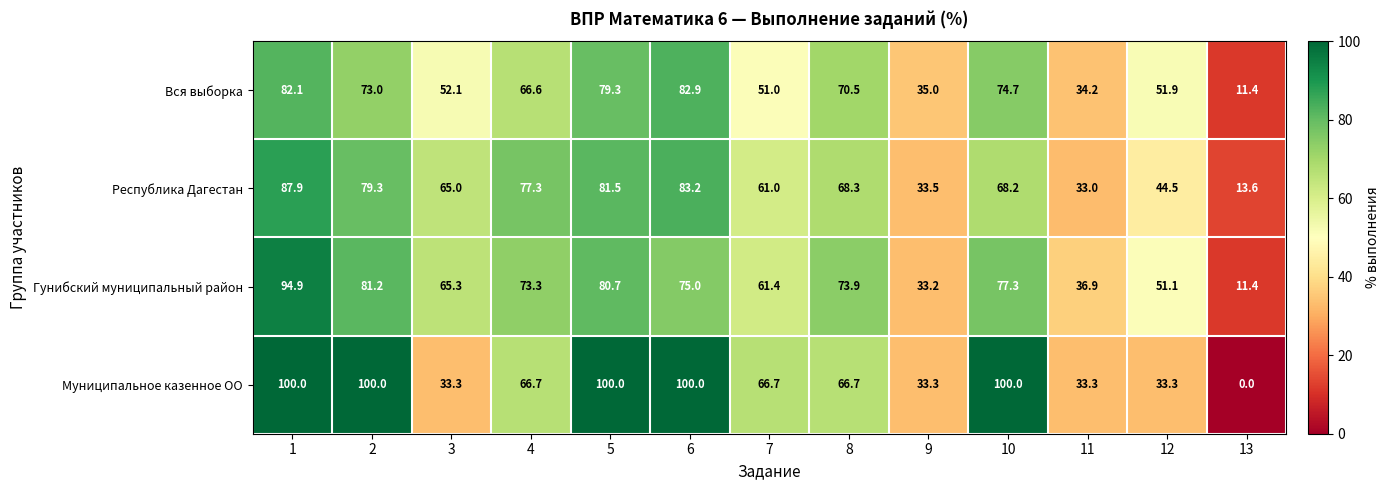

What is the difference between the maximum and minimum values in the Вся выборка series?

71.5